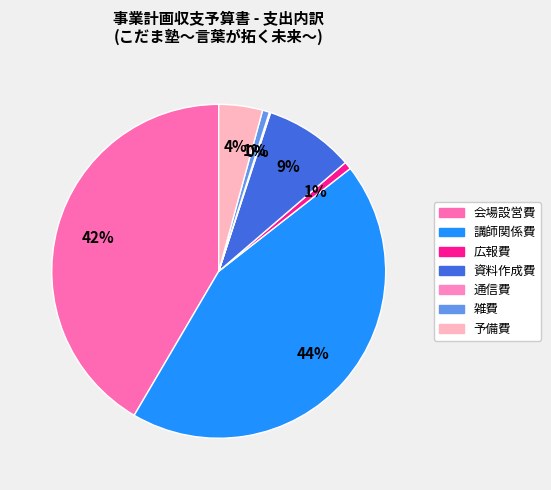

What is the change in value from 広報費 to 通信費?

-550